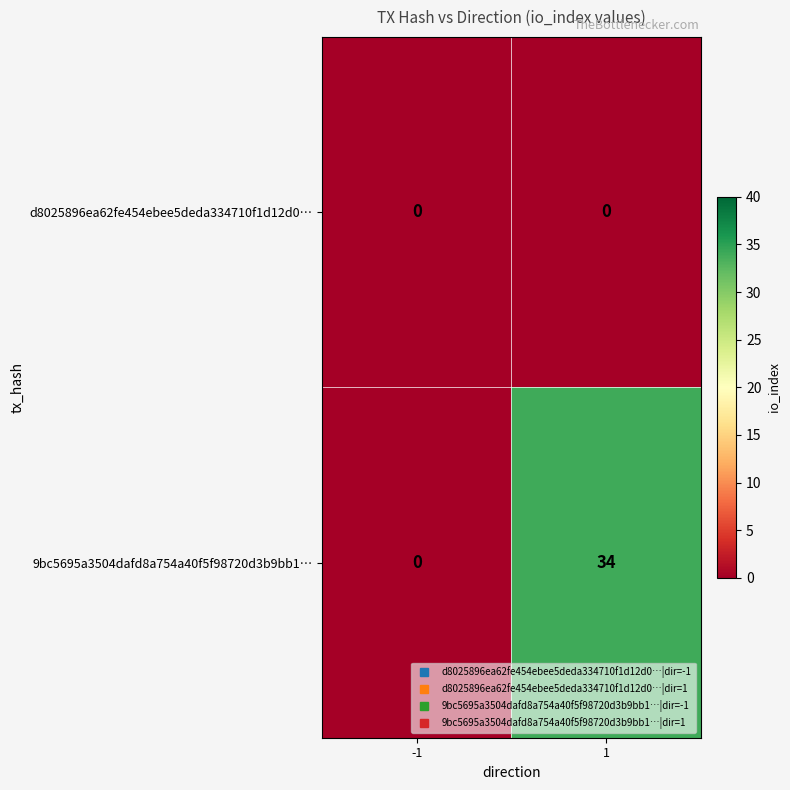

At how many categories does at least one series exceed 15?

1